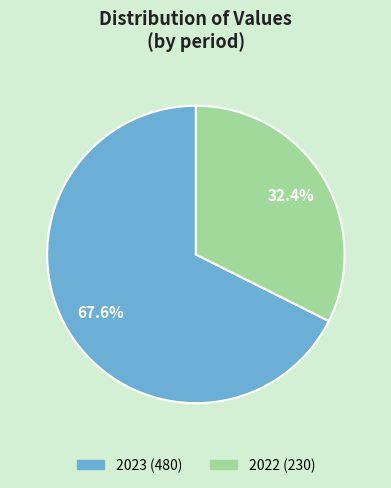

To the nearest percent, what is the difference between the largest and smallest slice percentages?

35%